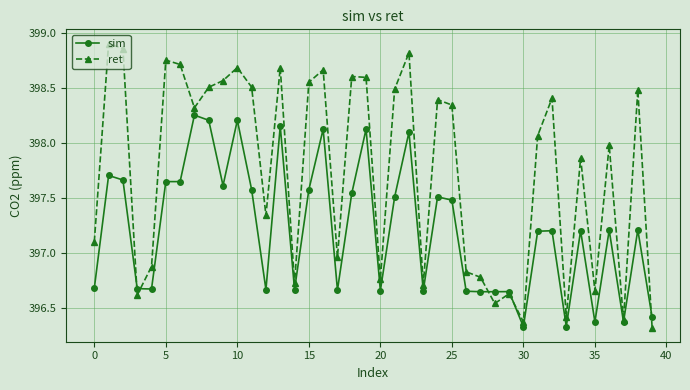

True or false: ret and sim cross at least once.

True